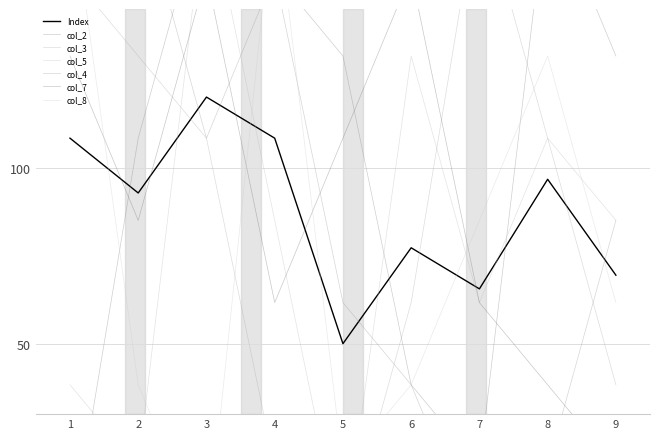

Between 7 and 6, which is larger?

6